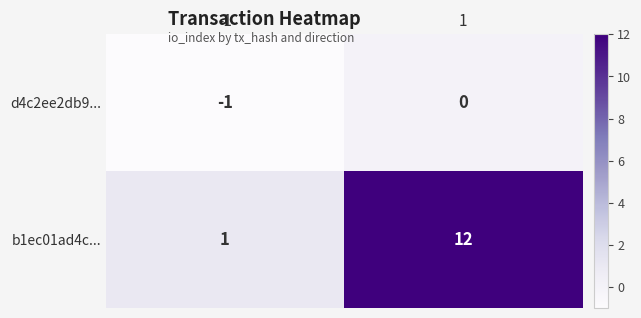

Rank the series by their average value, from lowest to highest.

d4c2ee2db9..., b1ec01ad4c...